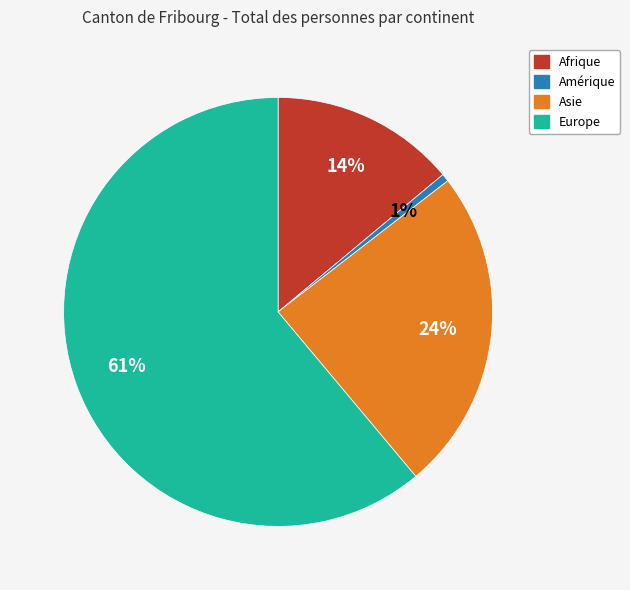

The Asie slice represents 24% of the pie. True or false?

True